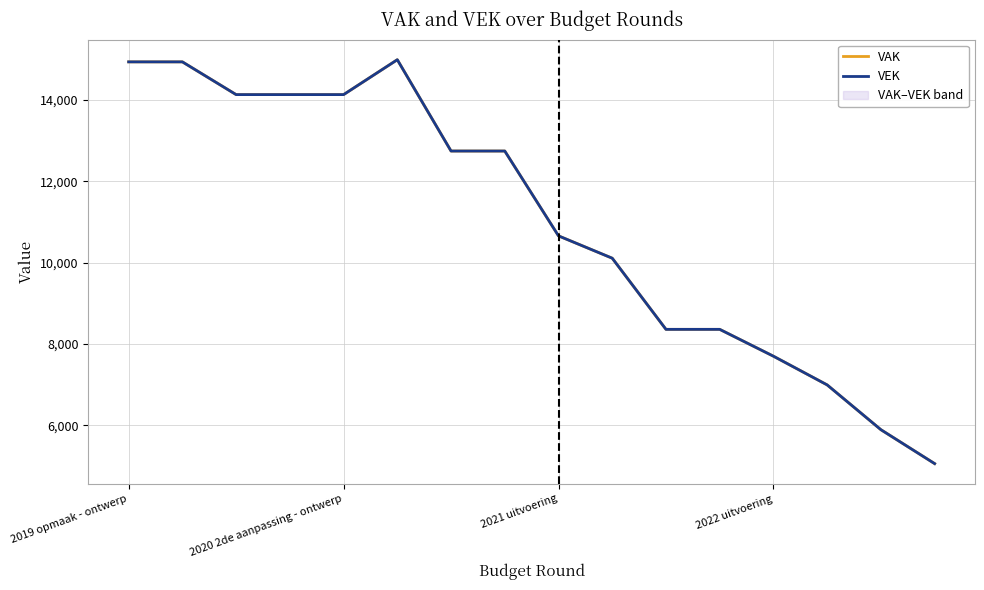

Which category has the highest value in the VAK series?

5